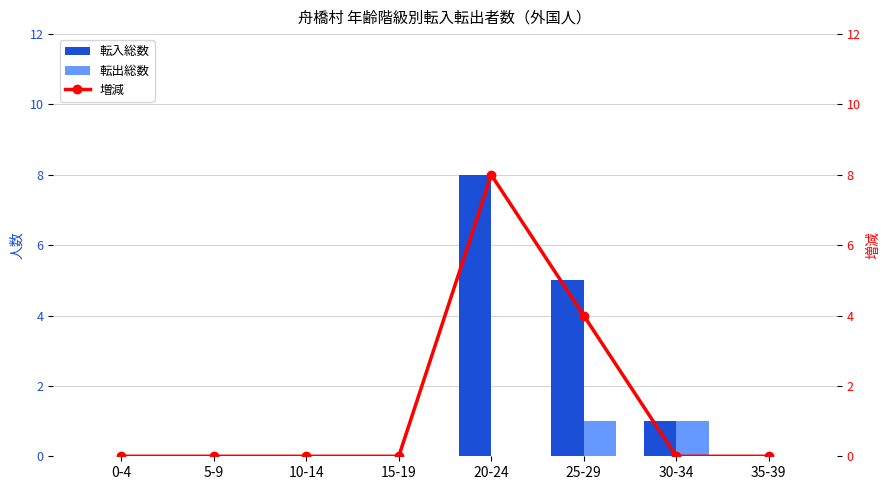

Is it true that 転入総数 equals -3 at 10-14?

False